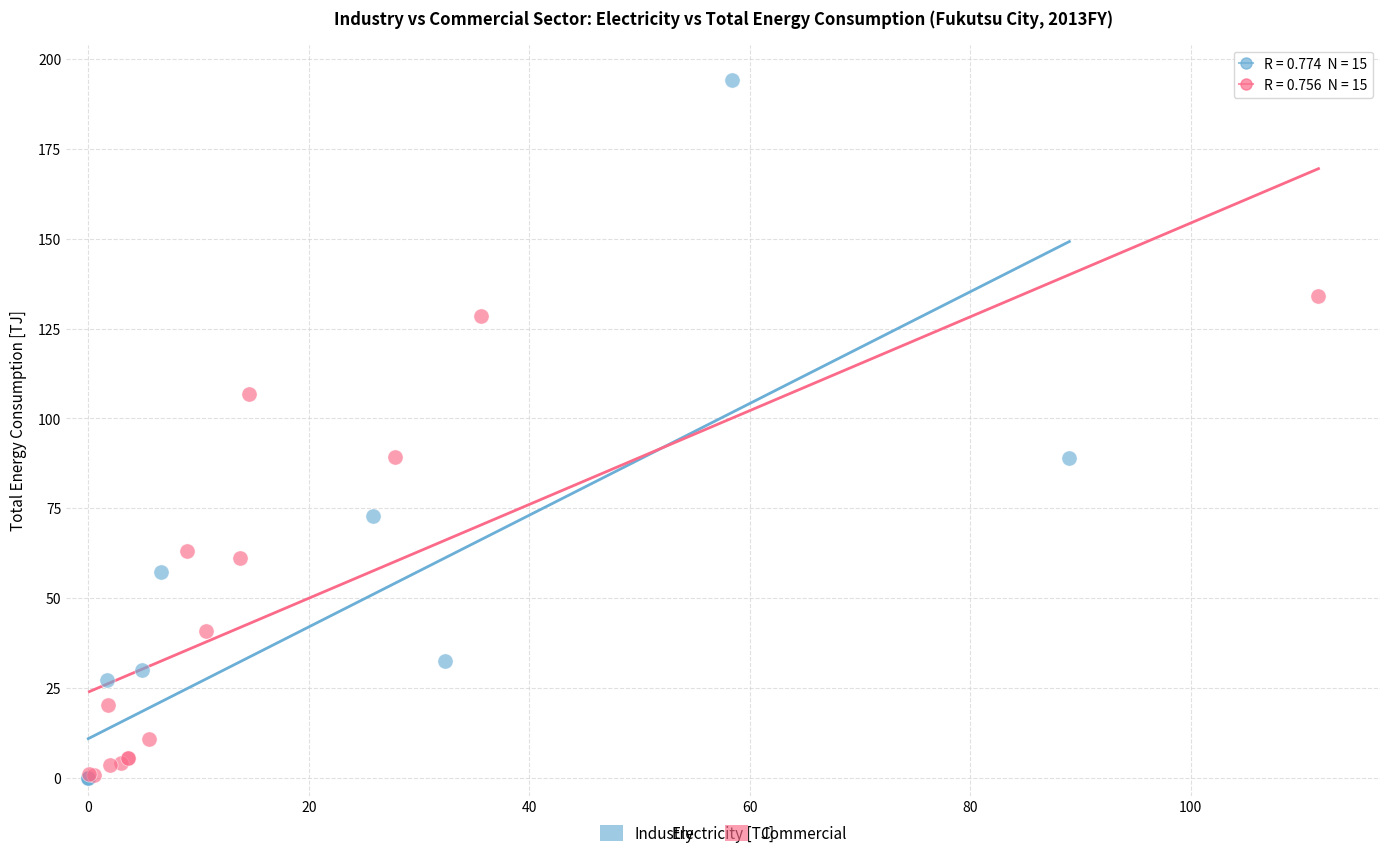

Which series has the largest Y range (max minus min)?

Industry